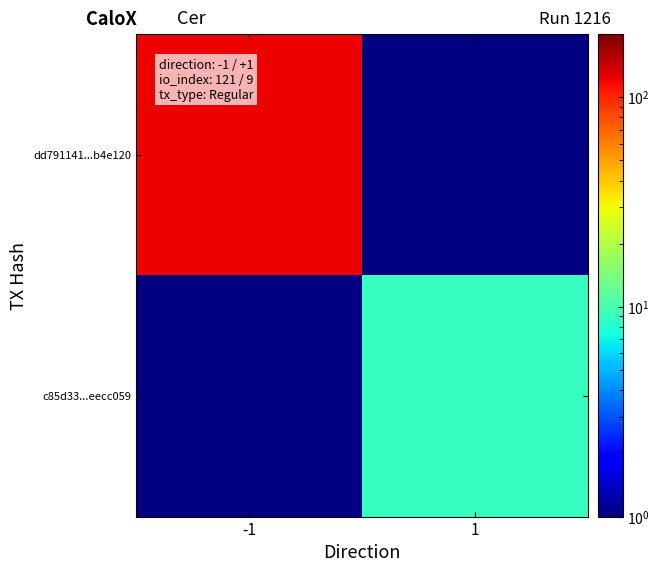

Is it true that dd791141...b4e120 equals 121.0 at -1?

True